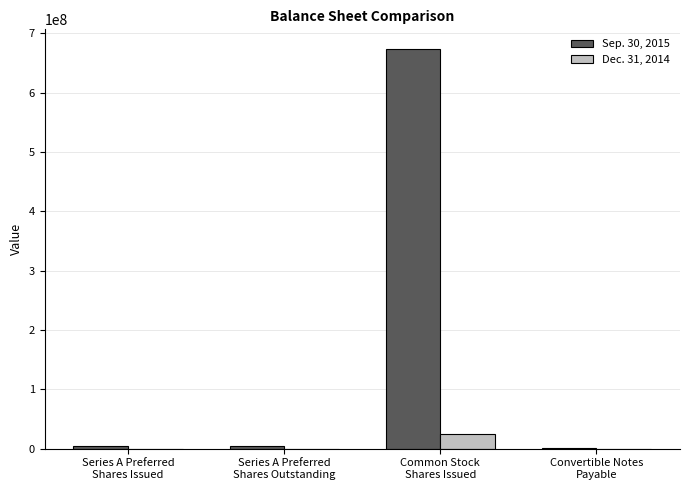

What is the greatest value displayed?

672891024